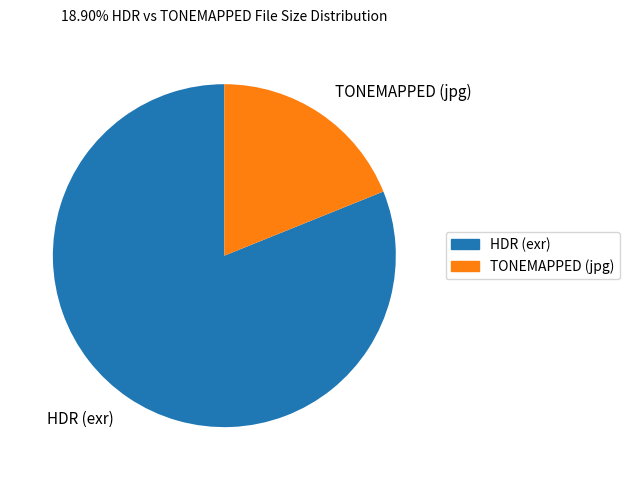

How many segments does this pie chart have?

2